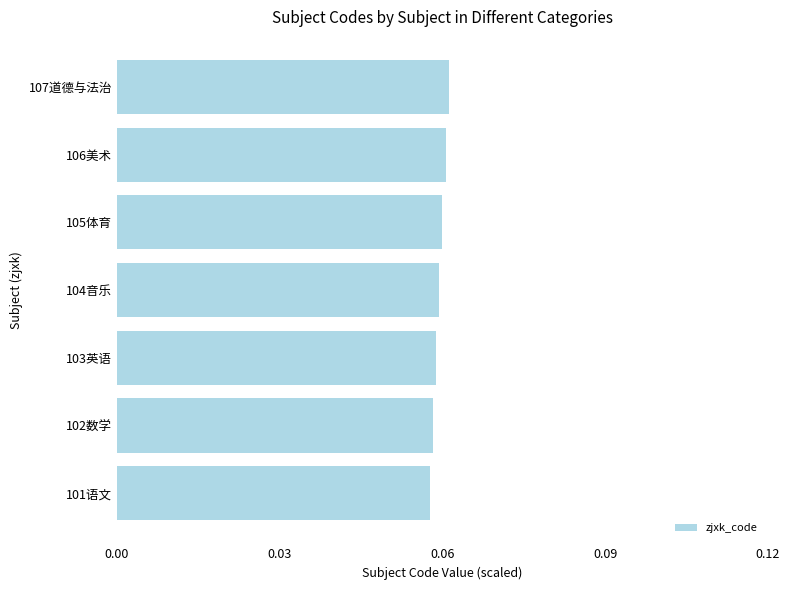

What is the sum of all values?

0.4